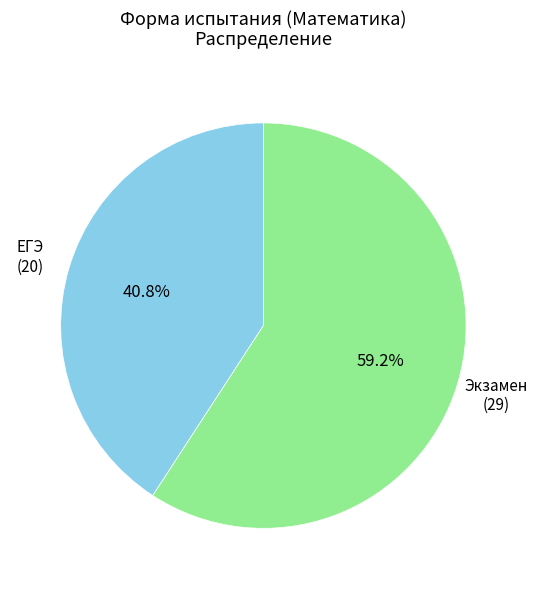

Count the number of slices in the pie.

2